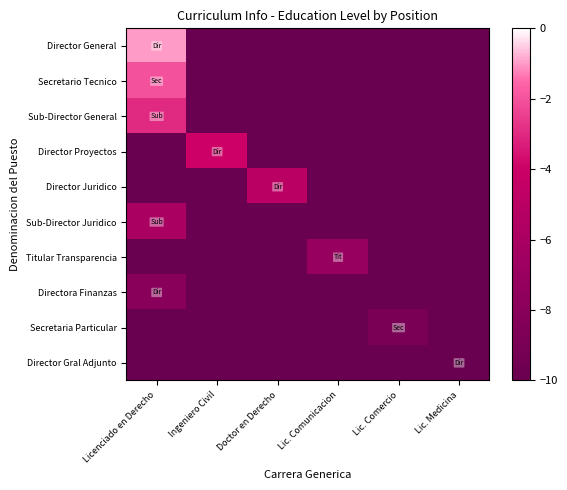

Which series has the largest total across all categories?

Director General